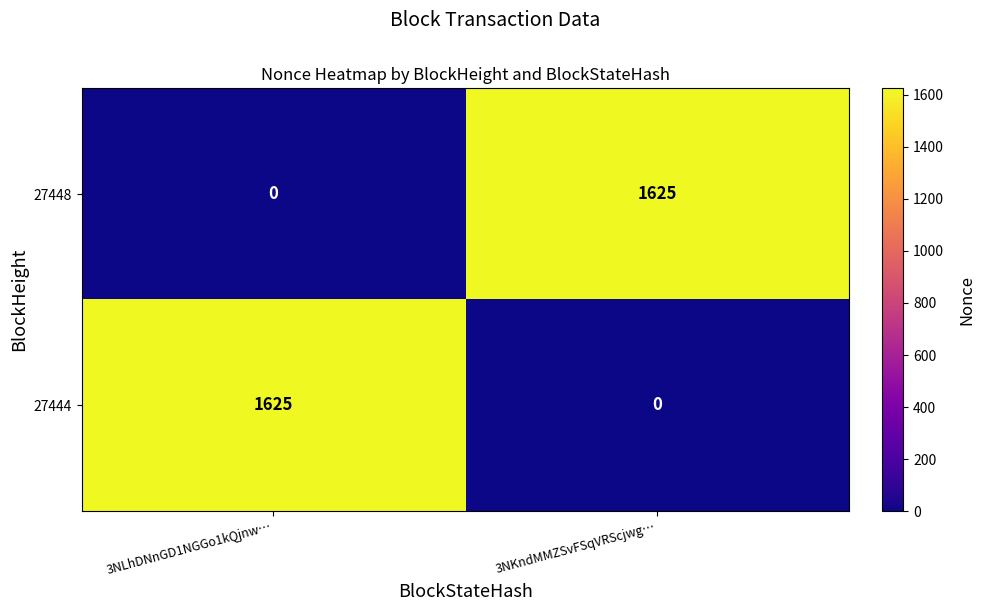

What is the sum of all 27444 values?

1625